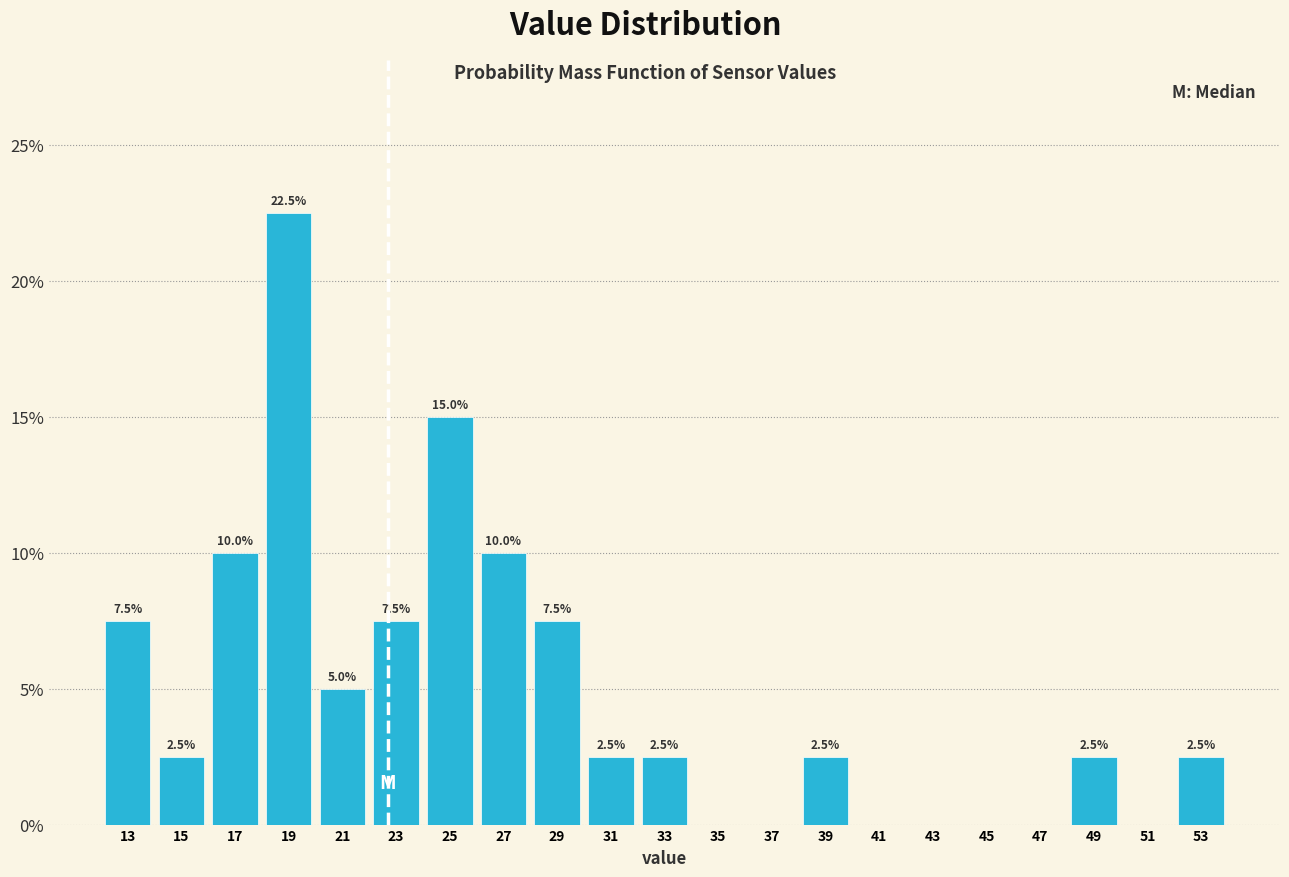

Over which range of the x-axis is the bar tallest?

18 to 20